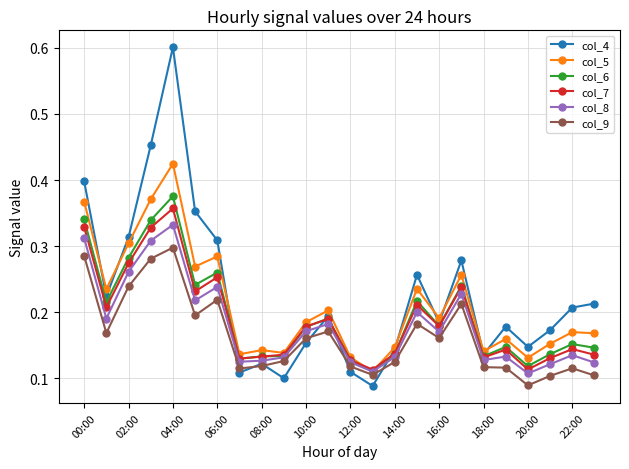

Which series has the largest range (max minus min)?

col_4